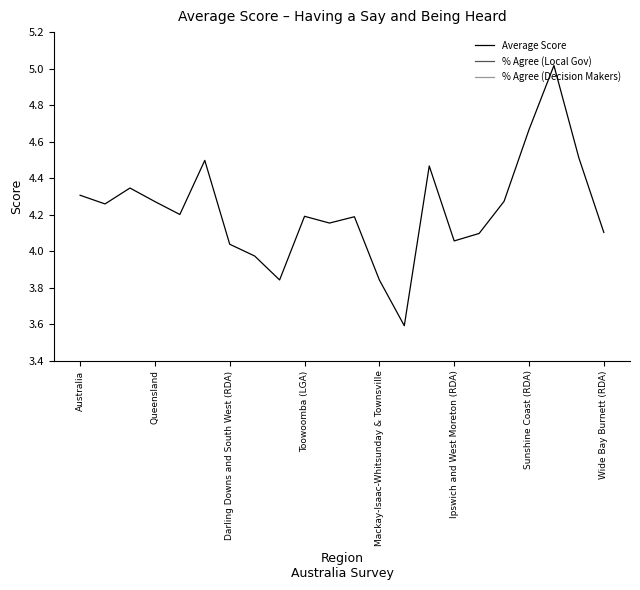

Where does the Average Score series first go above 4?

Australia